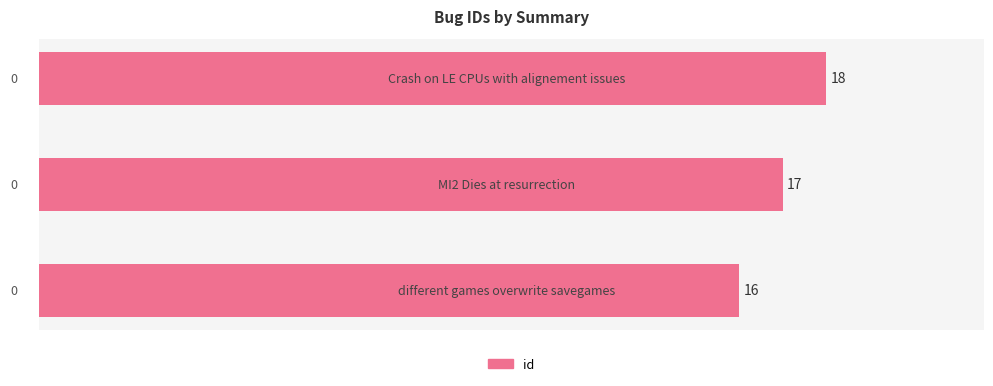

What is the minimum value shown in the chart?

16